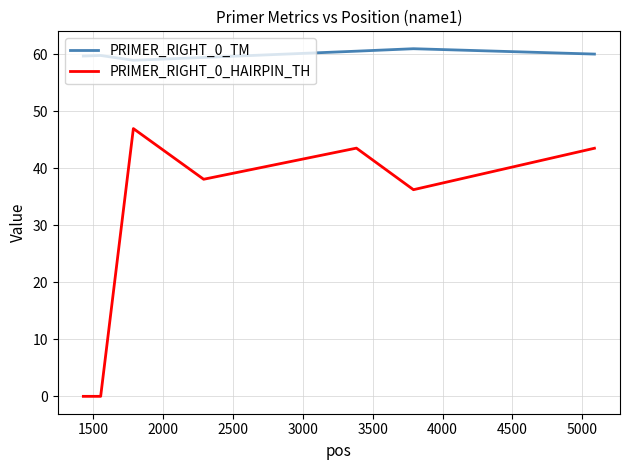

List the series in order of their overall mean, highest first.

PRIMER_RIGHT_0_TM, PRIMER_RIGHT_0_HAIRPIN_TH